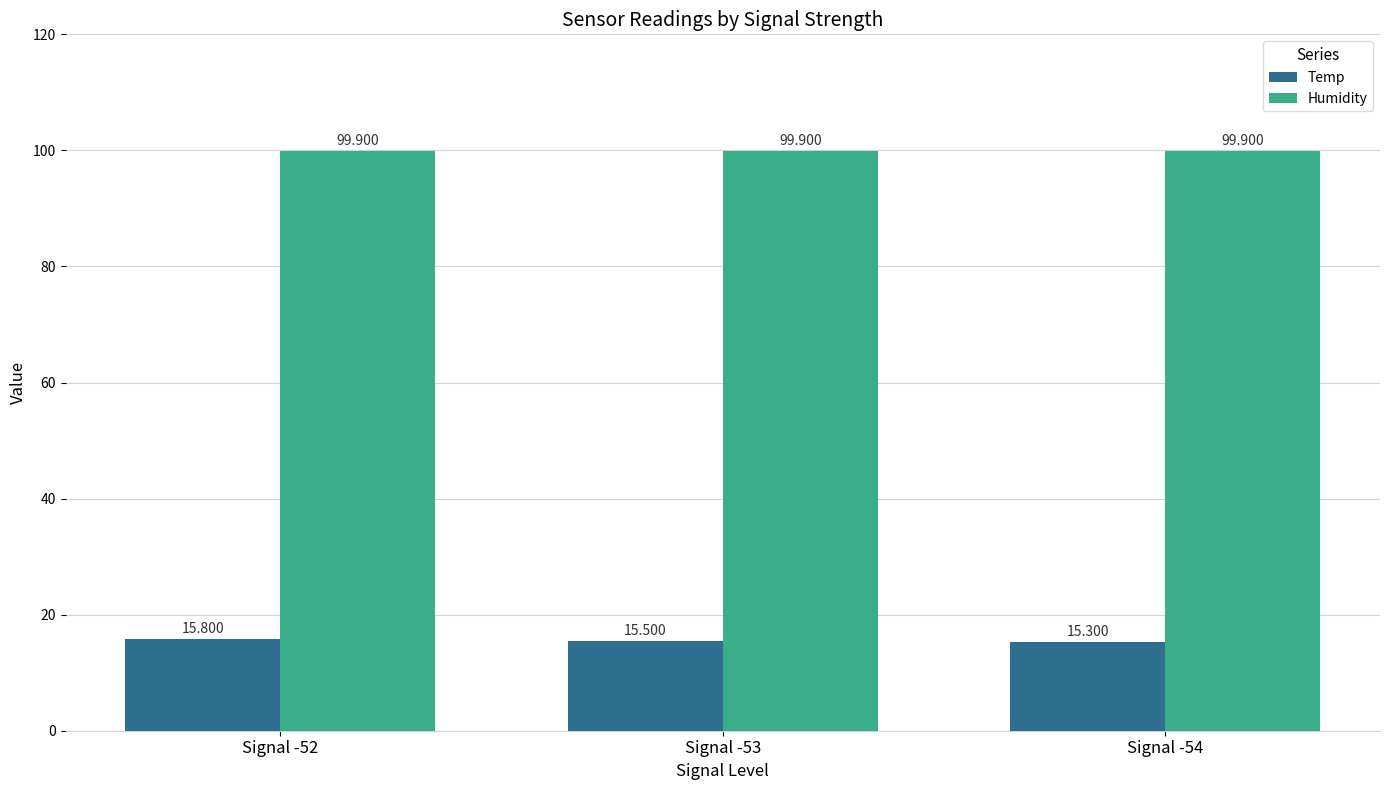

What are all the series names shown in the legend?

Temp, Humidity